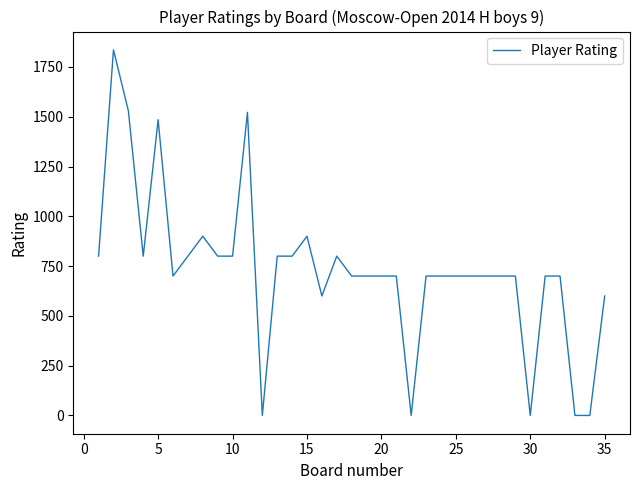

What is the difference between the maximum and minimum values?

1836